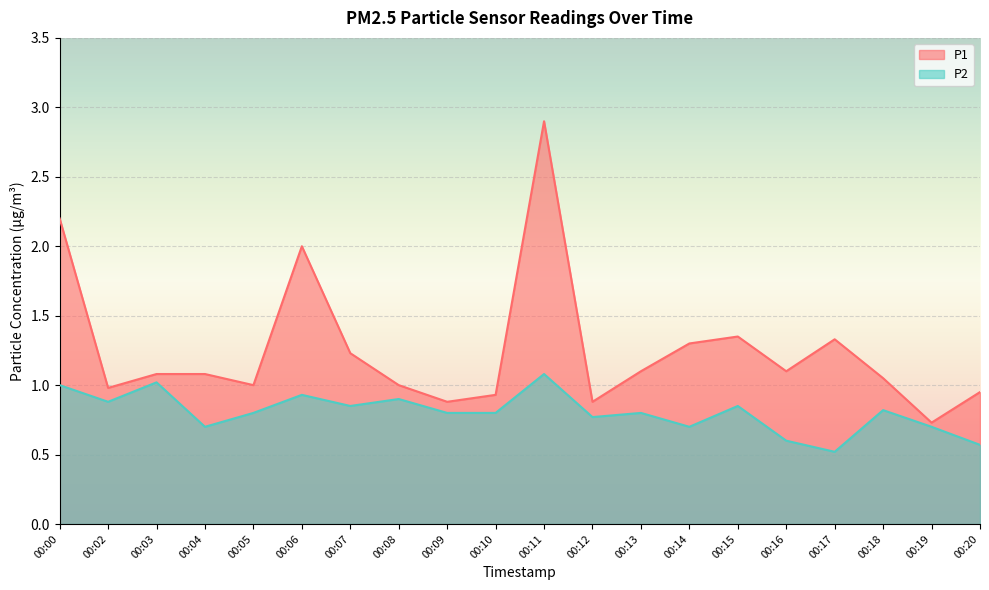

What are all the series names shown in the legend?

P1, P2